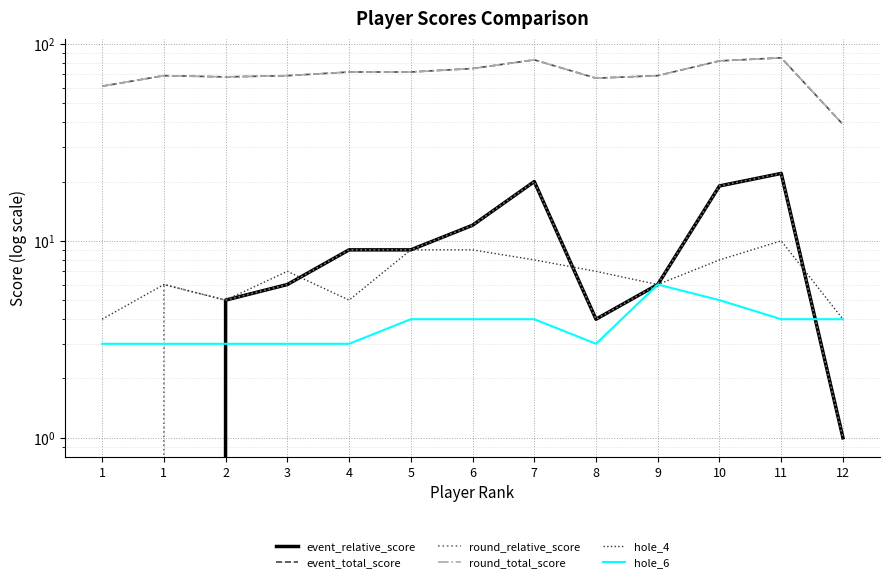

How many intersections are there between event_relative_score and hole_6?

2